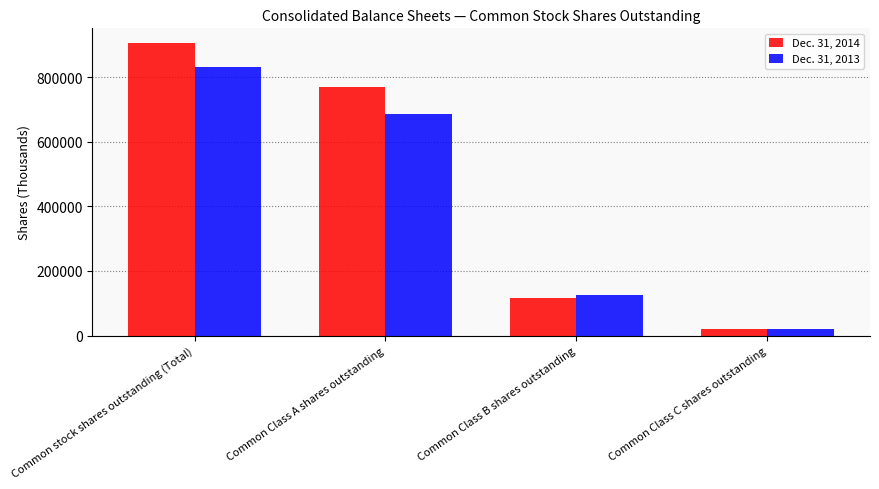

Reading left to right, extract all data points from this chart.

Dec. 31, 2014: Common stock shares outstanding (Total)=905860	Common Class A shares outstanding=770658	Common Class B shares outstanding=114685	Common Class C shares outstanding=20517
Dec. 31, 2013: Common stock shares outstanding (Total)=832309	Common Class A shares outstanding=685554	Common Class B shares outstanding=126238	Common Class C shares outstanding=20517